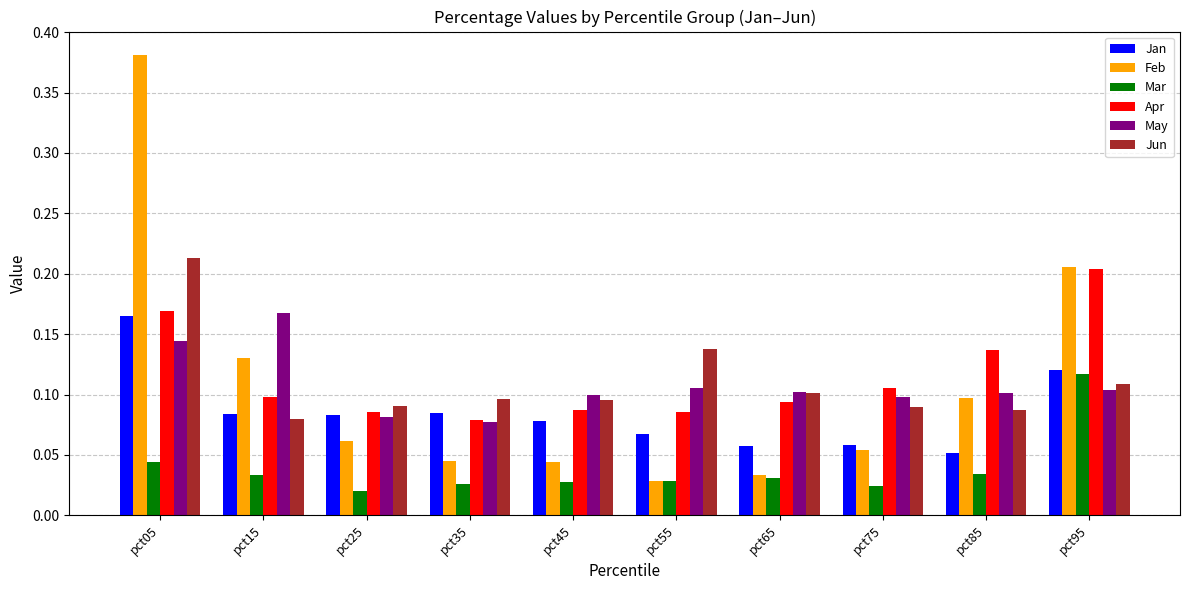

The value of Apr at pct05 is 0.2. True or false?

True